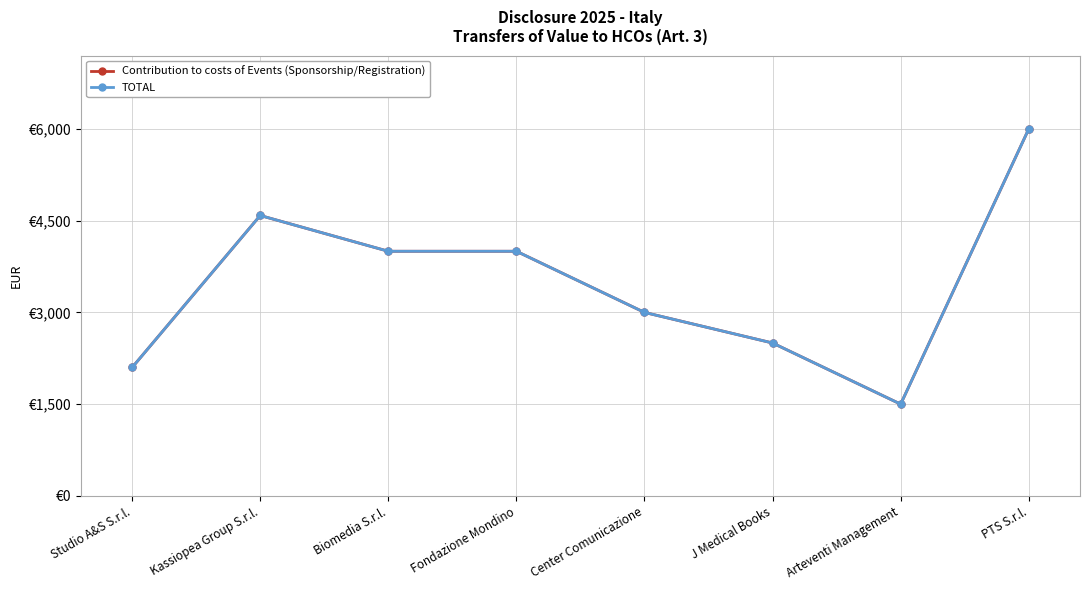

Reading right to left, list all the values displayed in this chart.

Contribution to costs of Events (Sponsorship/Registration): PTS S.r.l.=6000	Arteventi Management=1500	J Medical Books=2500	Center Comunicazione=3000	Fondazione Mondino=4000	Biomedia S.r.l.=4000	Kassiopea Group S.r.l.=4585	Studio A&S S.r.l.=2100
TOTAL: PTS S.r.l.=6000	Arteventi Management=1500	J Medical Books=2500	Center Comunicazione=3000	Fondazione Mondino=4000	Biomedia S.r.l.=4000	Kassiopea Group S.r.l.=4585	Studio A&S S.r.l.=2100